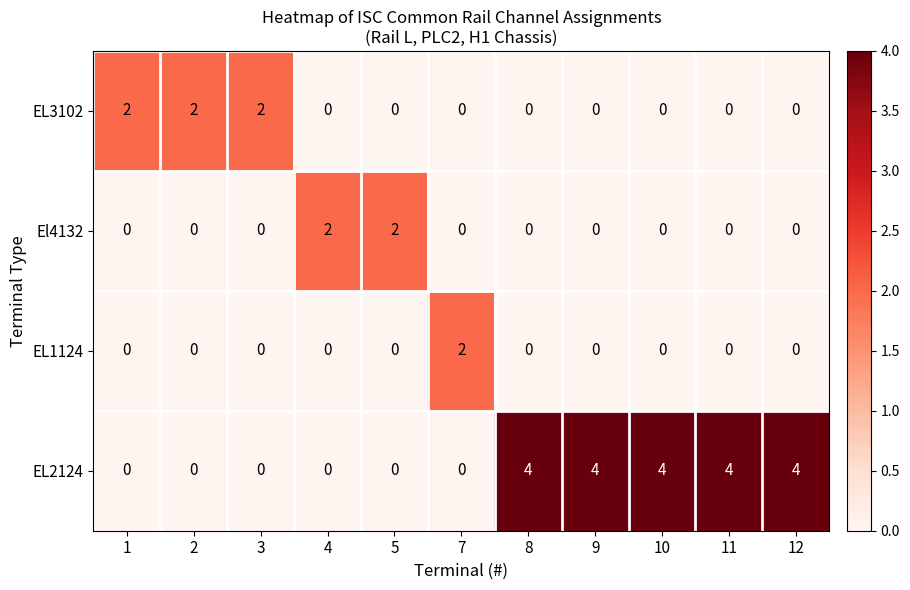

How many categories are shown in the chart?

11